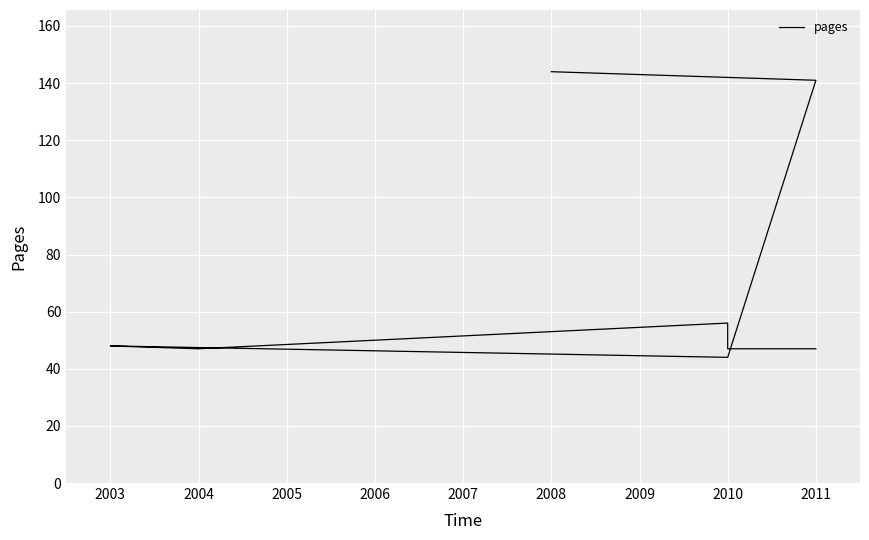

How many lines are shown in the chart?

1